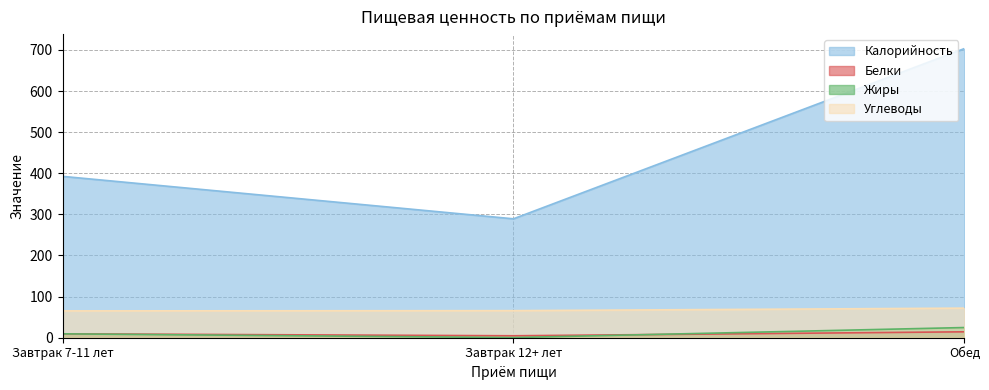

Reading right to left, what are all the values shown in this chart?

Калорийность: Обед=703.2	Завтрак 12+ лет=289.2	Завтрак 7-11 лет=392.4
Белки: Обед=14.4	Завтрак 12+ лет=4.7	Завтрак 7-11 лет=9.5
Жиры: Обед=24.8	Завтрак 12+ лет=0.4	Завтрак 7-11 лет=9.5
Углеводы: Обед=71.9	Завтрак 12+ лет=65.8	Завтрак 7-11 лет=65.3